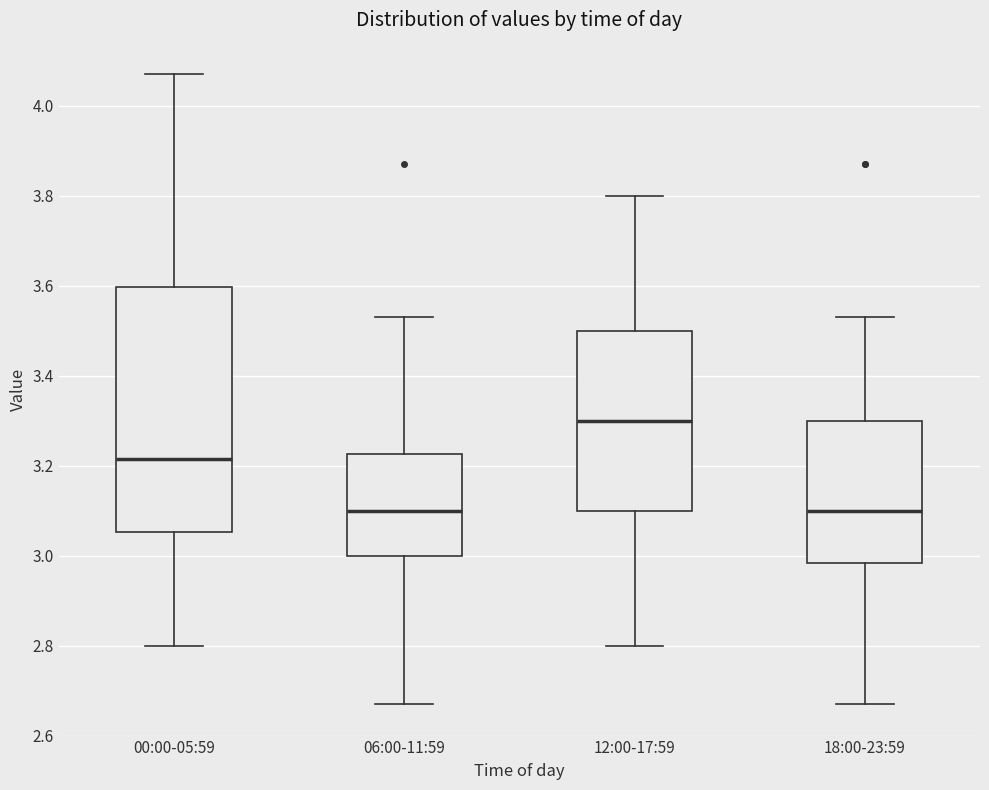

Reading left to right, transcribe this box plot: for each box, give where its median line is, the range the box spans, and where its two whiskers end, as read against the y-axis. The values are not printed on the chart, so give them approximately, as read against the axis.

00:00-05:59: median 3.22, box 3.06 to 3.60, whiskers 2.80 to 4.08
06:00-11:59: median 3.10, box 3.00 to 3.22, whiskers 2.68 to 3.54
12:00-17:59: median 3.30, box 3.10 to 3.50, whiskers 2.80 to 3.80
18:00-23:59: median 3.10, box 2.98 to 3.30, whiskers 2.68 to 3.54